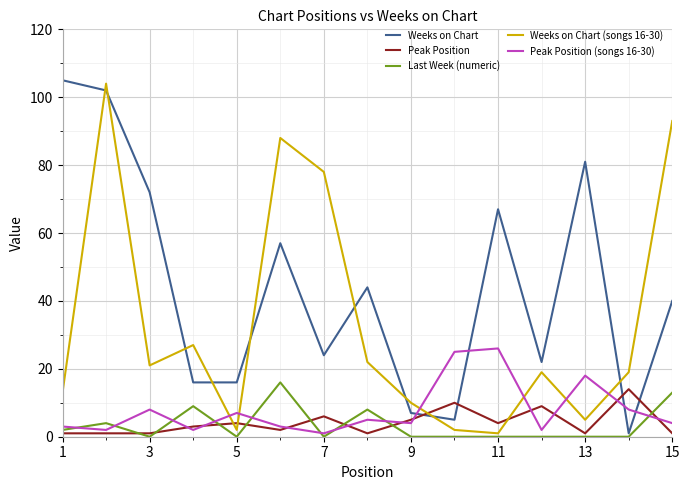

Which series has the largest total across all categories?

Weeks on Chart